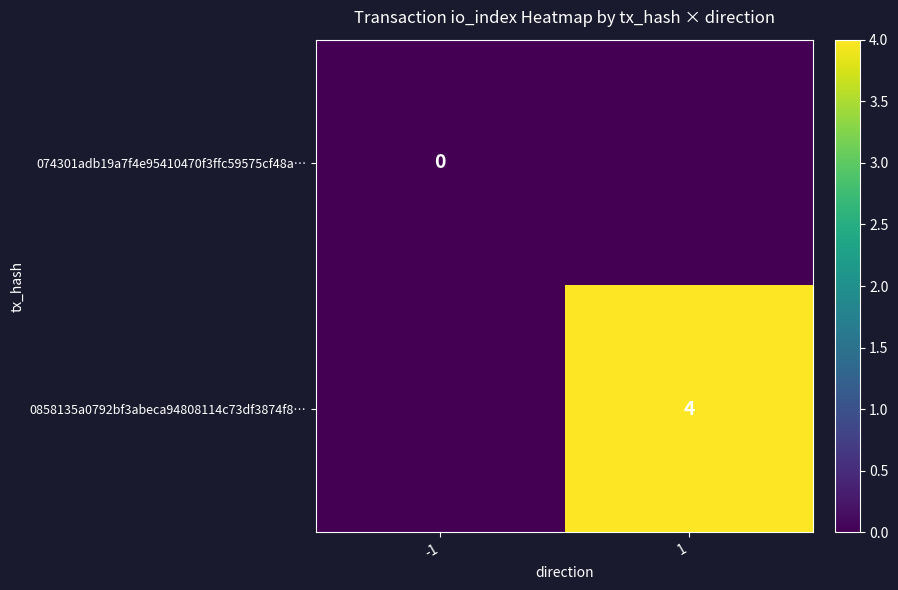

How many distinct data groups are displayed?

2